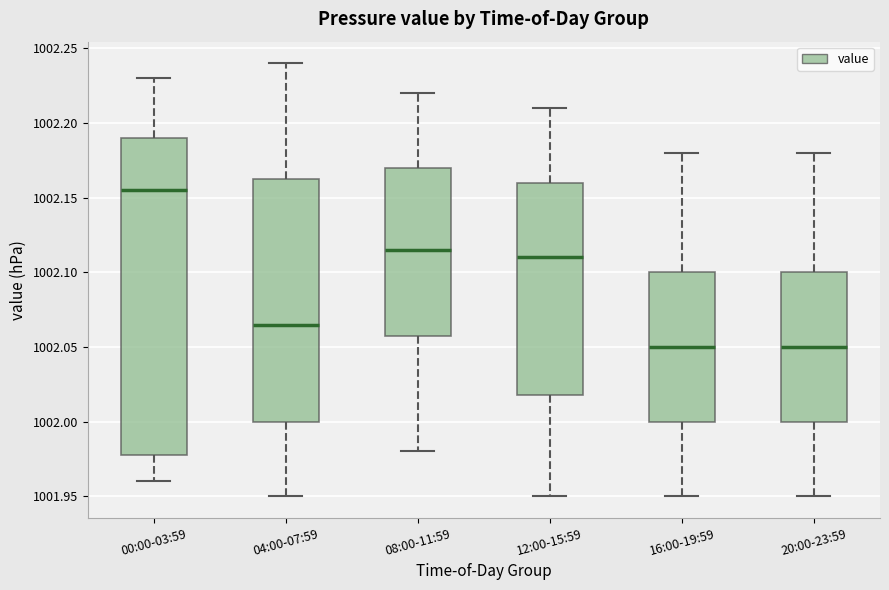

Reading left to right, transcribe this box plot: for each box, give where its median line is, the range the box spans, and where its two whiskers end, as read against the y-axis. The values are not printed on the chart, so give them approximately, as read against the axis.

00:00-03:59: median 1002.155, box 1001.980 to 1002.190, whiskers 1001.960 to 1002.230
04:00-07:59: median 1002.065, box 1002.000 to 1002.165, whiskers 1001.950 to 1002.240
08:00-11:59: median 1002.115, box 1002.060 to 1002.170, whiskers 1001.980 to 1002.220
12:00-15:59: median 1002.110, box 1002.020 to 1002.160, whiskers 1001.950 to 1002.210
16:00-19:59: median 1002.050, box 1002.000 to 1002.100, whiskers 1001.950 to 1002.180
20:00-23:59: median 1002.050, box 1002.000 to 1002.100, whiskers 1001.950 to 1002.180